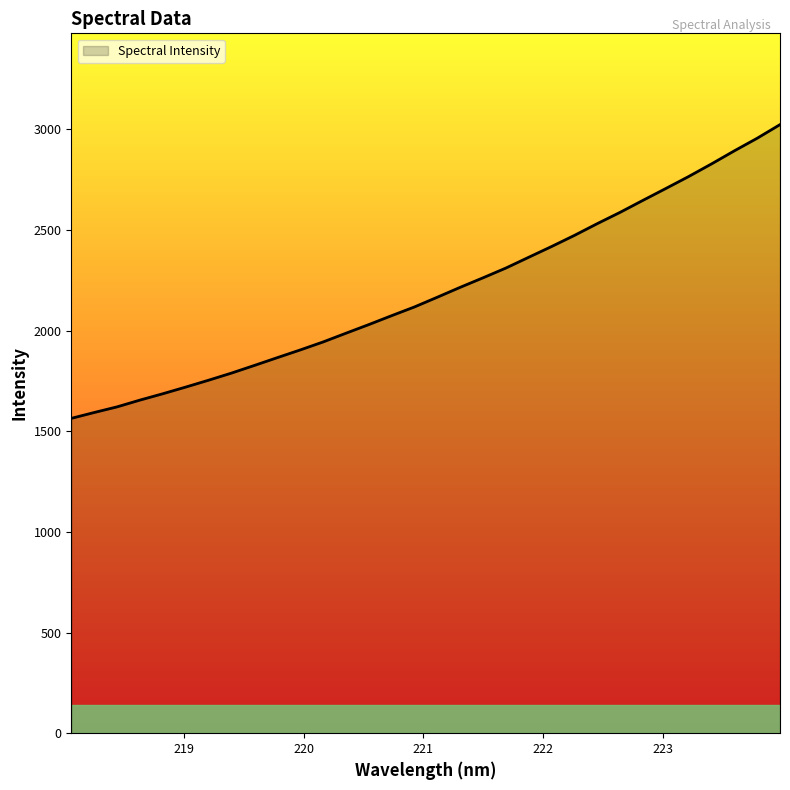

True or false: the data has more than 0 interior local peaks.

False